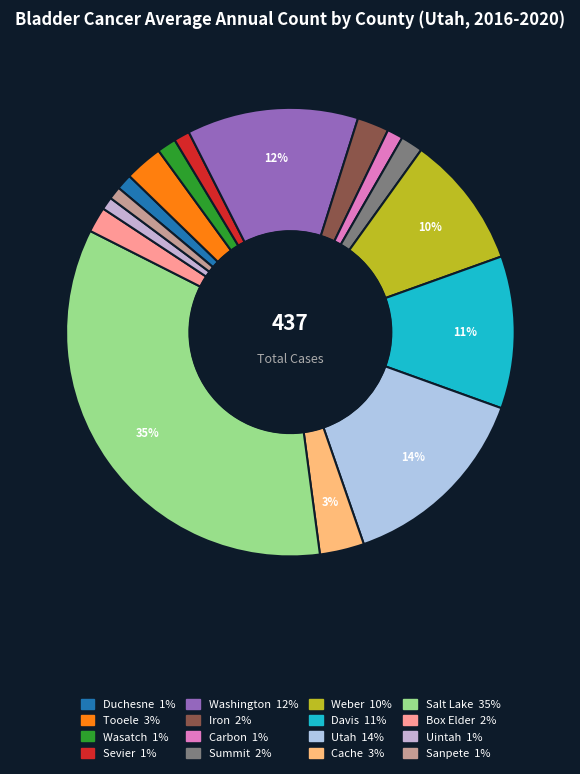

What is the change in value from Tooele to Washington?

+42